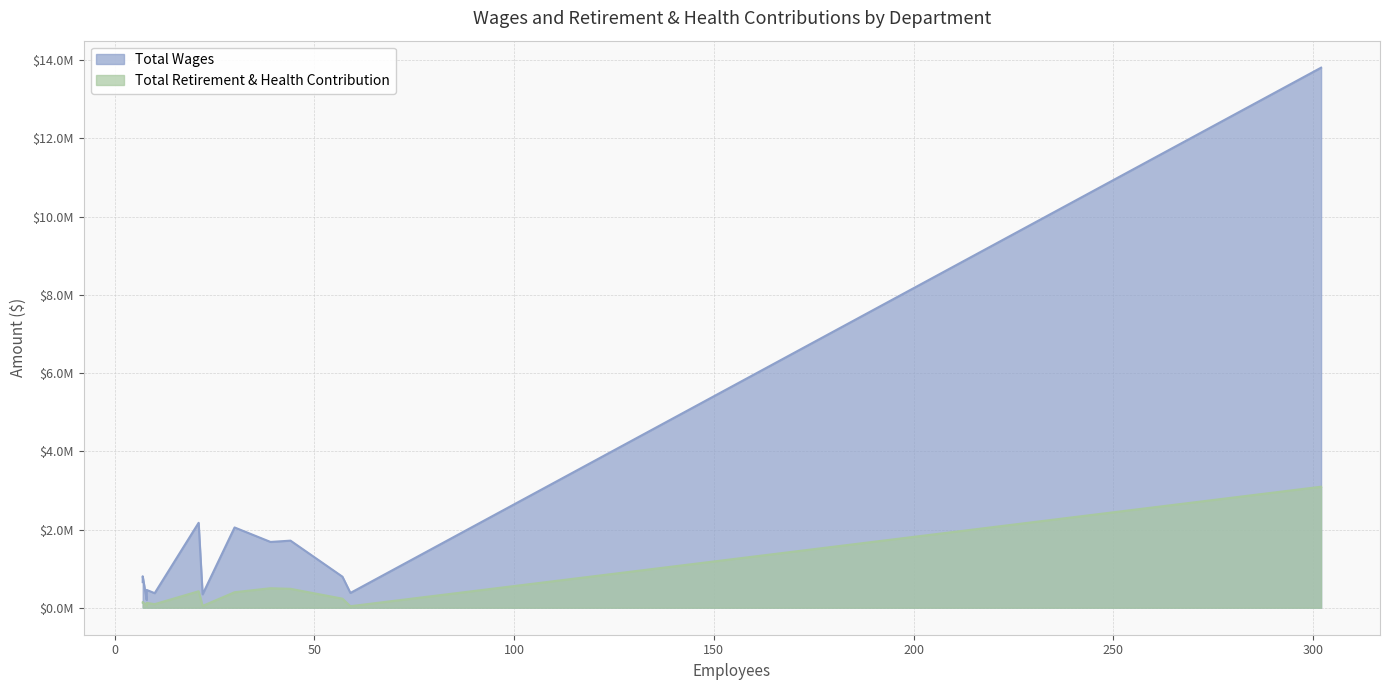

List the labels in order of Total Retirement & Health Contribution value, smallest first.

Certificated Adult School, Food Service, Student Services, Fiscal, Information Technology, Classified Management, Principal, Instruction, Counselors/Psych/Nurse/Librarian, Administrators, Clerical, Maintenance & Operations, Teacher